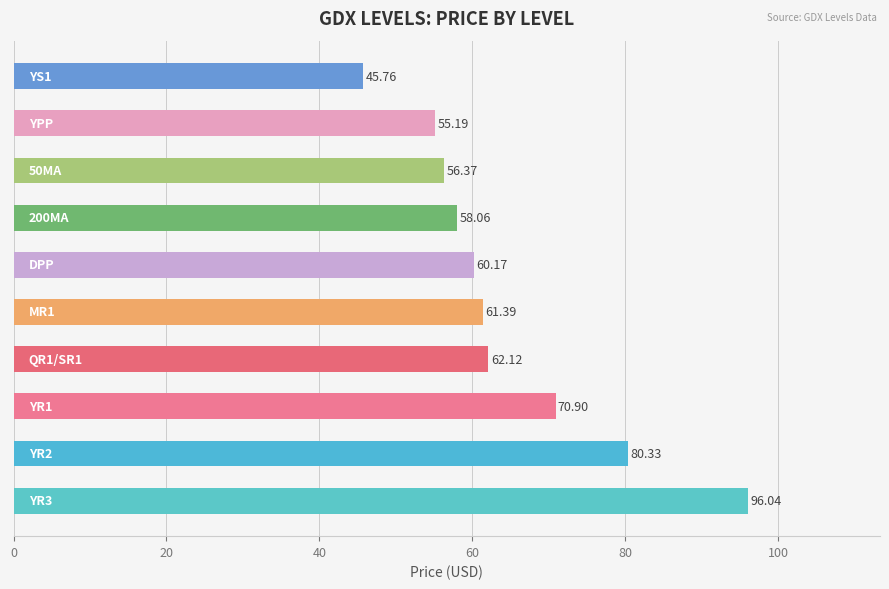

What is the sum of all values?

646.3